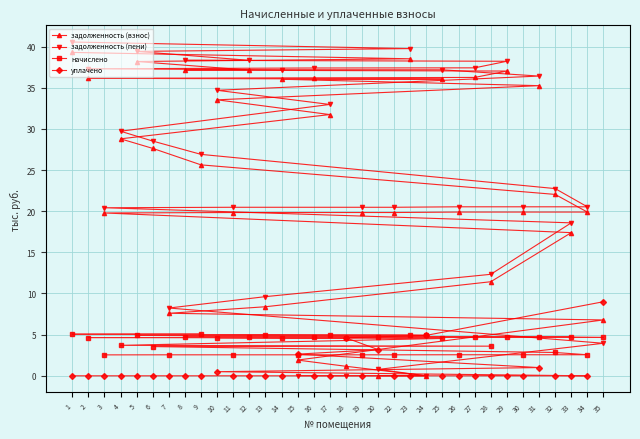

True or false: задолженность (взнос) has a value of 38.5 at 23.

True